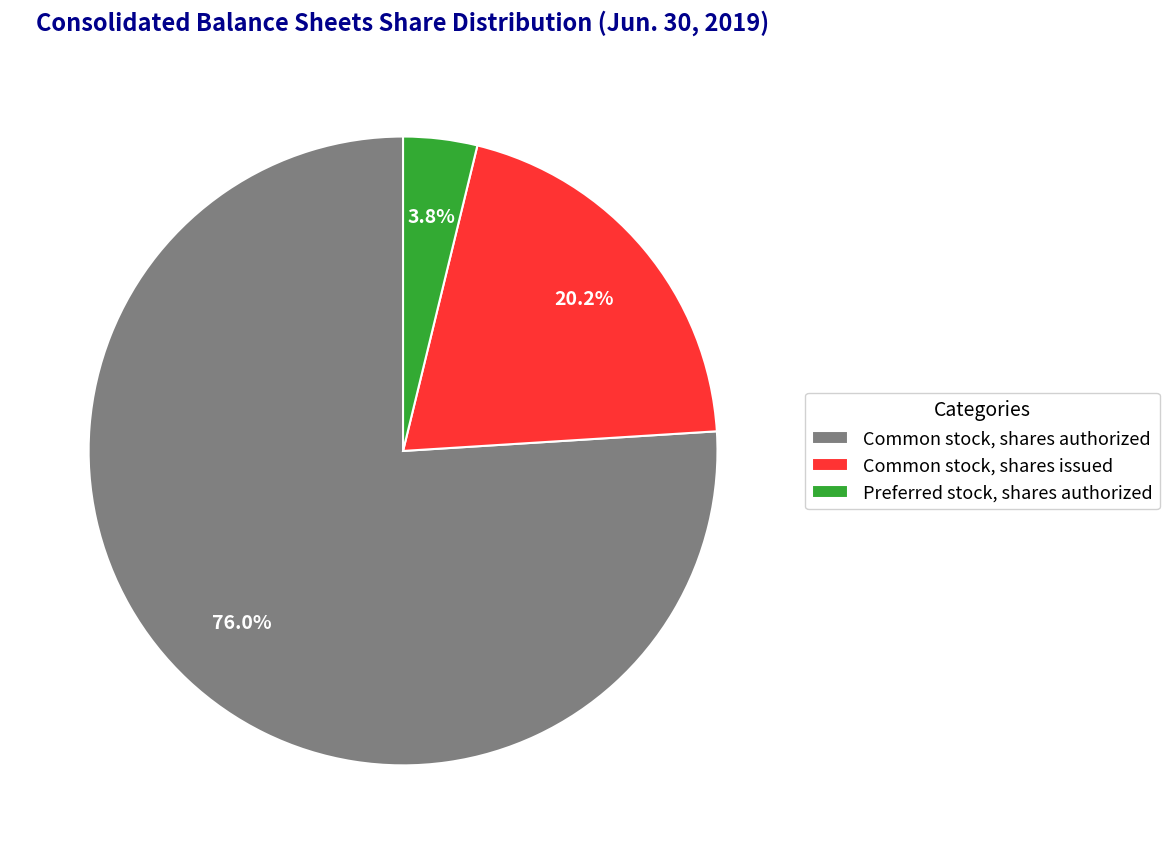

Count the number of slices in the pie.

3